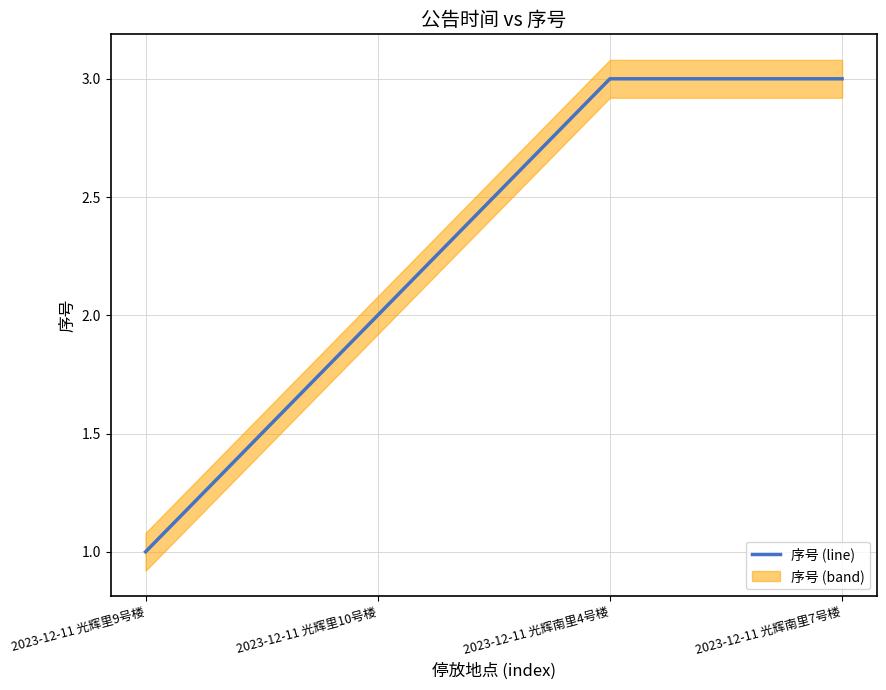

Rank the categories by value from lowest to highest.

2023-12-11 光辉里9号楼, 2023-12-11 光辉里10号楼, 2023-12-11 光辉南里4号楼, 2023-12-11 光辉南里7号楼